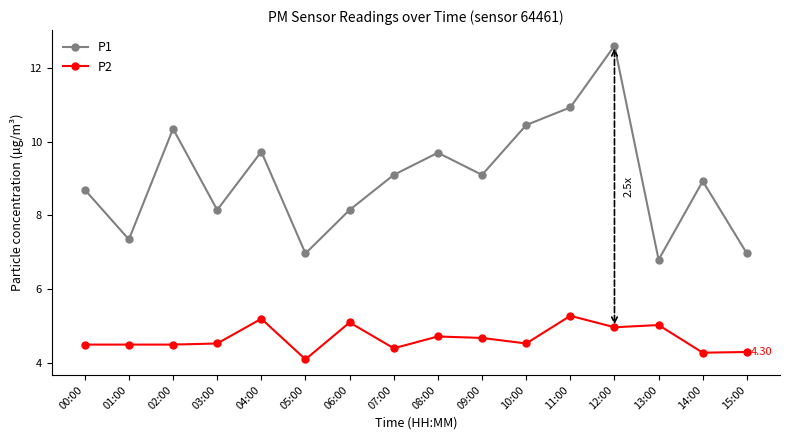

What are all the series names shown in the legend?

P1, P2